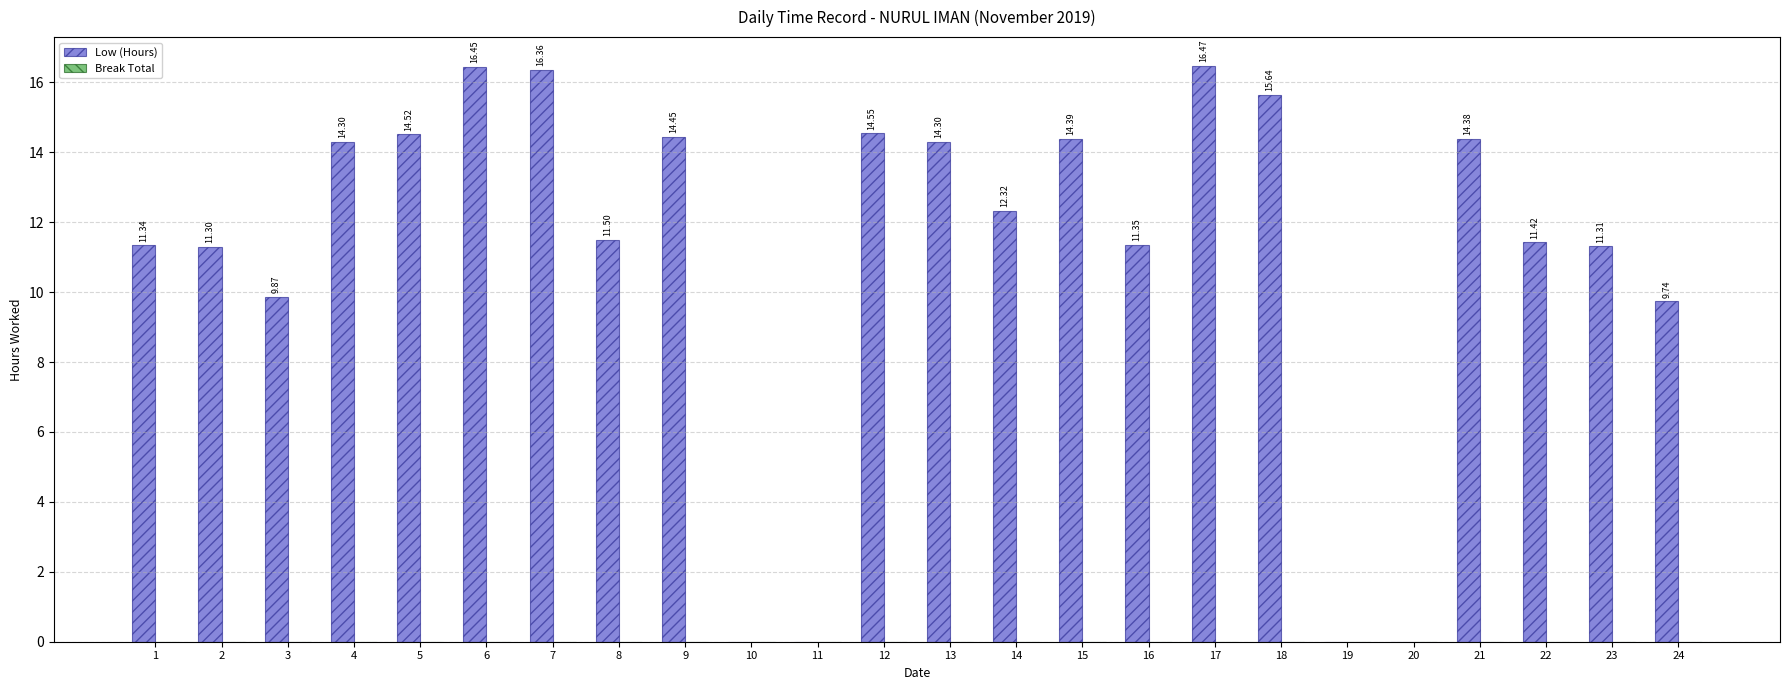

What is the sum of all values?

266.0